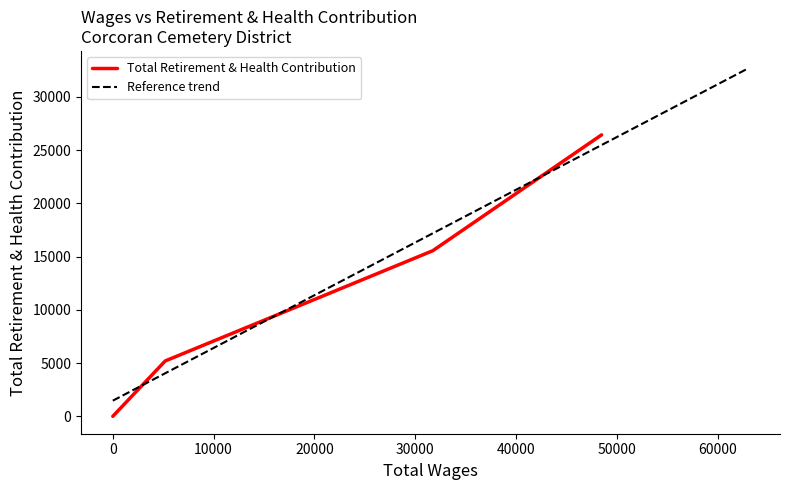

Which has a higher value, 0.0 or 5200.0?

5200.0